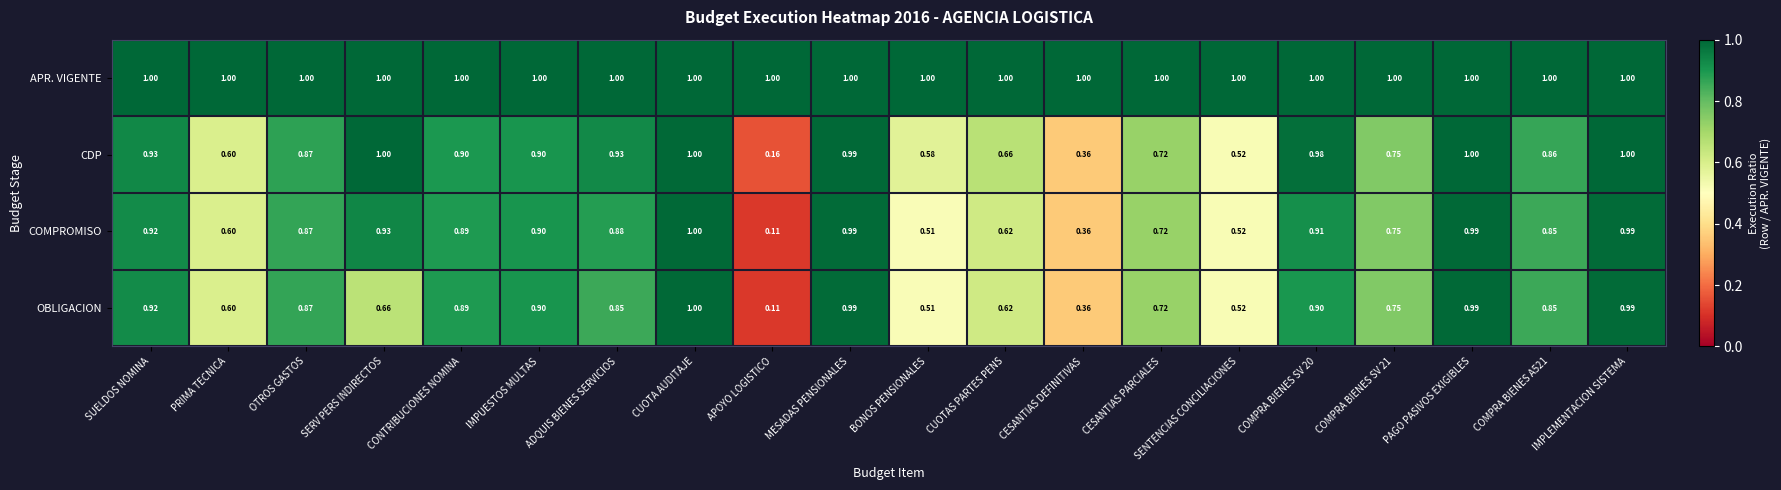

Which label corresponds to the smallest value in the chart?

APOYO LOGISTICO